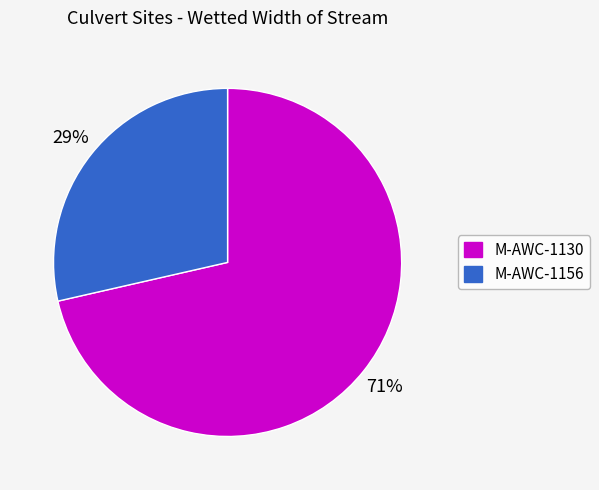

Which category has the biggest portion of the pie?

M-AWC-1130